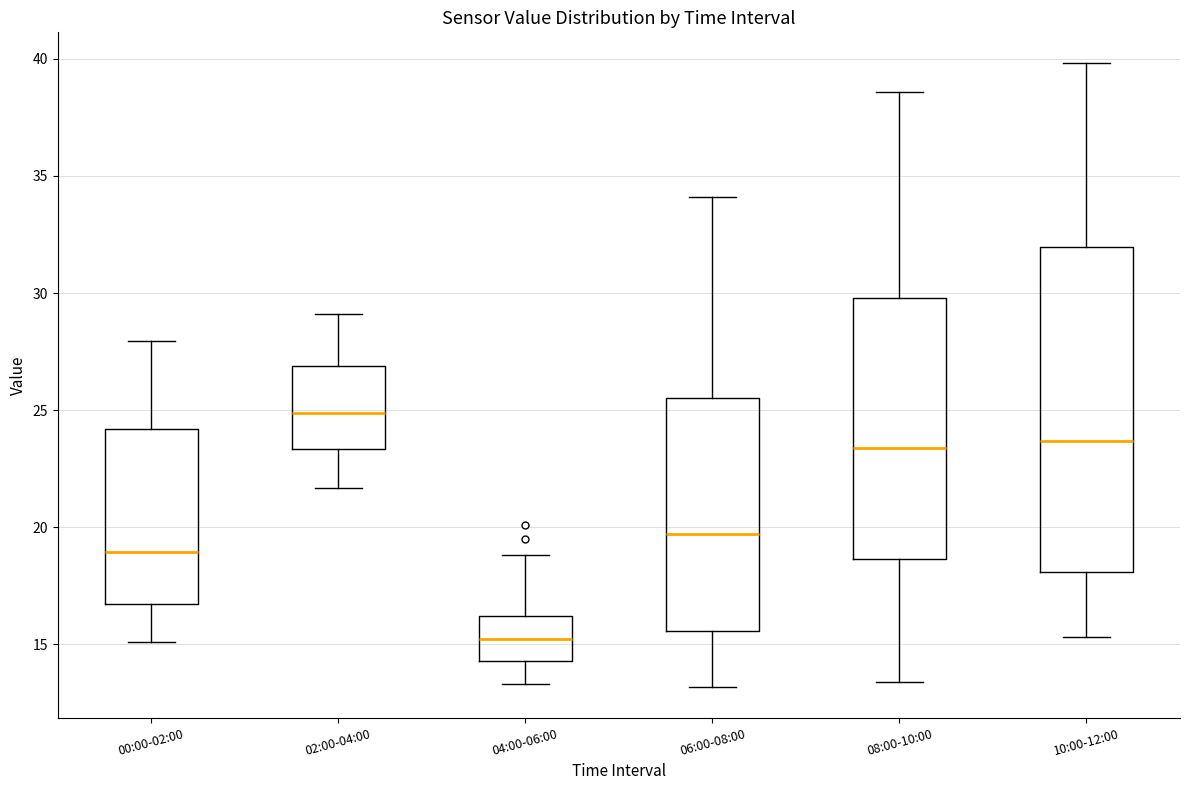

Reading left to right, transcribe this box plot: for each box, give where its median line is, the range the box spans, and where its two whiskers end, as read against the y-axis. The values are not printed on the chart, so give them approximately, as read against the axis.

00:00-02:00: median 19.0, box 16.5 to 24.0, whiskers 15.0 to 28.0
02:00-04:00: median 25.0, box 23.5 to 27.0, whiskers 21.5 to 29.0
04:00-06:00: median 15.5, box 14.5 to 16.0, whiskers 13.5 to 19.0
06:00-08:00: median 19.5, box 15.5 to 25.5, whiskers 13.0 to 34.0
08:00-10:00: median 23.5, box 18.5 to 30.0, whiskers 13.5 to 38.5
10:00-12:00: median 23.5, box 18.0 to 32.0, whiskers 15.5 to 40.0